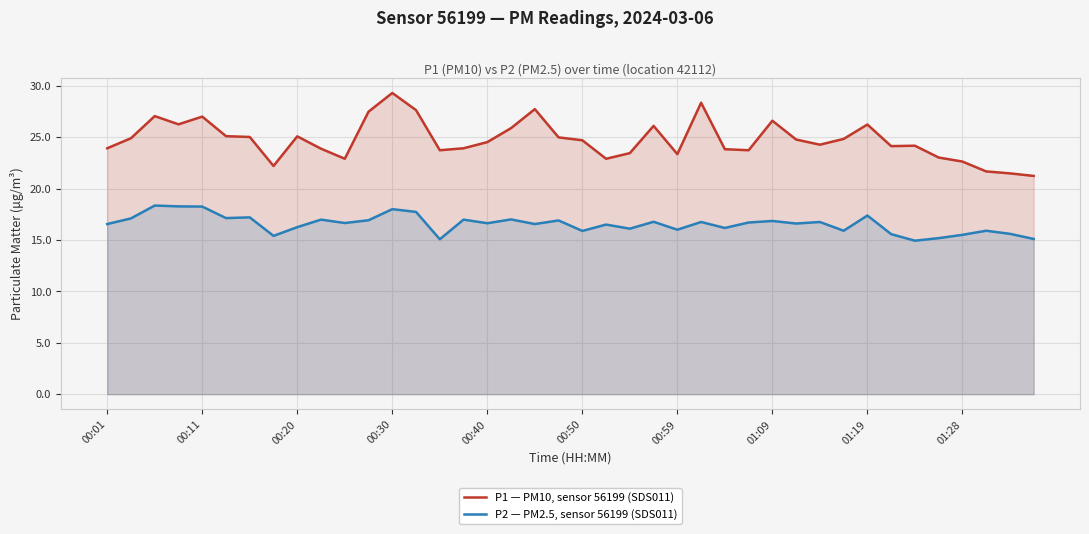

Which series has the largest total across all categories?

P1 — PM10, sensor 56199 (SDS011)